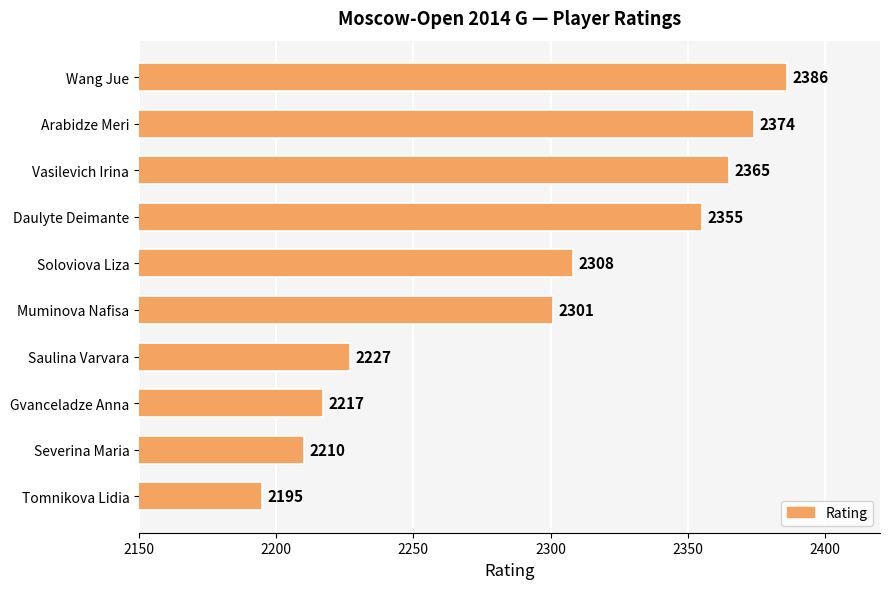

Does the chart contain stacked bars?

No